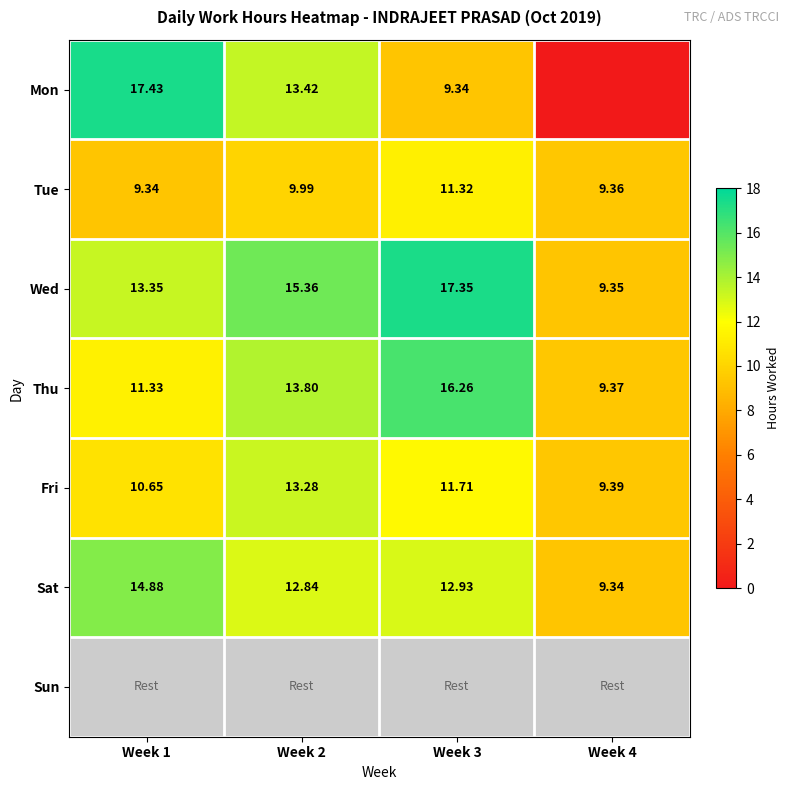

True or false: Thu has a value of 4.1 at Week 2.

False